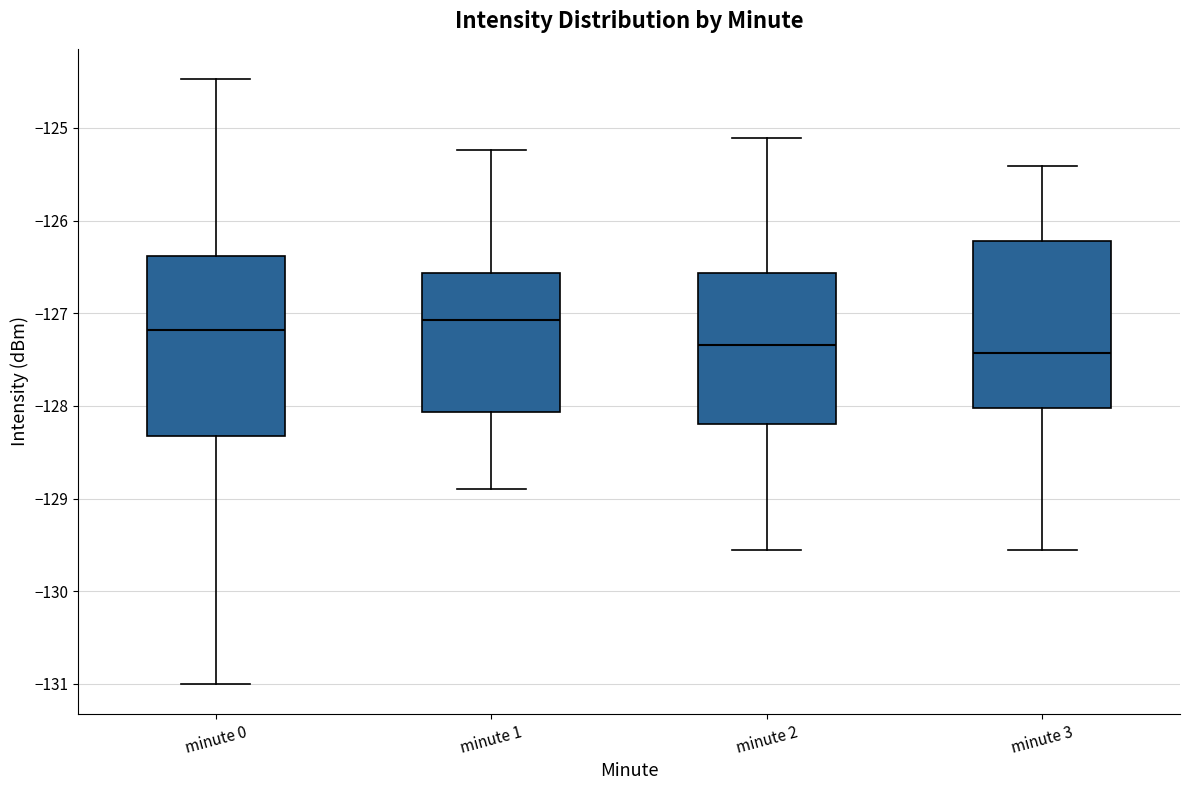

Reading left to right, read every box against the y-axis: the position of its median line, the range the box covers, and the ends of its whiskers. The values are not printed on the chart, so give them approximately, as read against the axis.

minute 0: median -127.2, box -128.3 to -126.4, whiskers -131.0 to -124.5
minute 1: median -127.1, box -128.1 to -126.6, whiskers -128.9 to -125.2
minute 2: median -127.3, box -128.2 to -126.6, whiskers -129.6 to -125.1
minute 3: median -127.4, box -128.0 to -126.2, whiskers -129.6 to -125.4